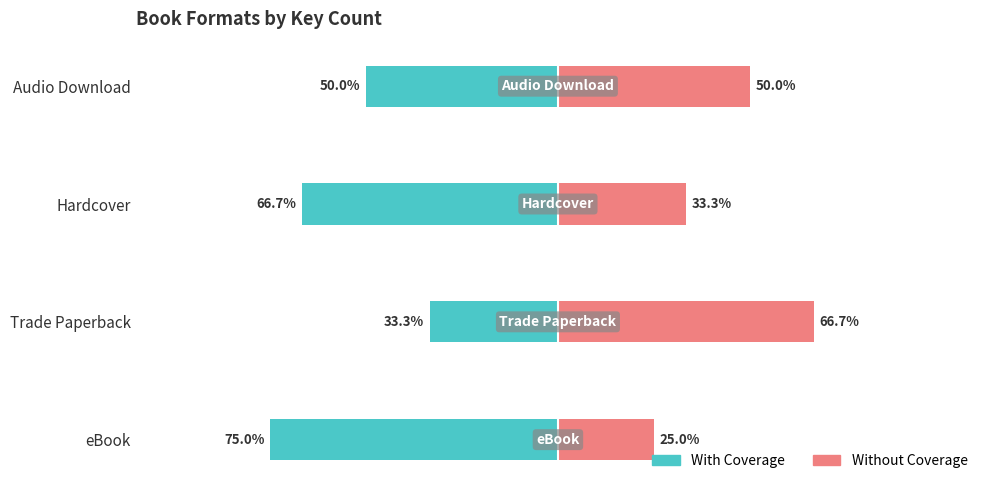

Read the With Coverage value at eBook.

-75.0